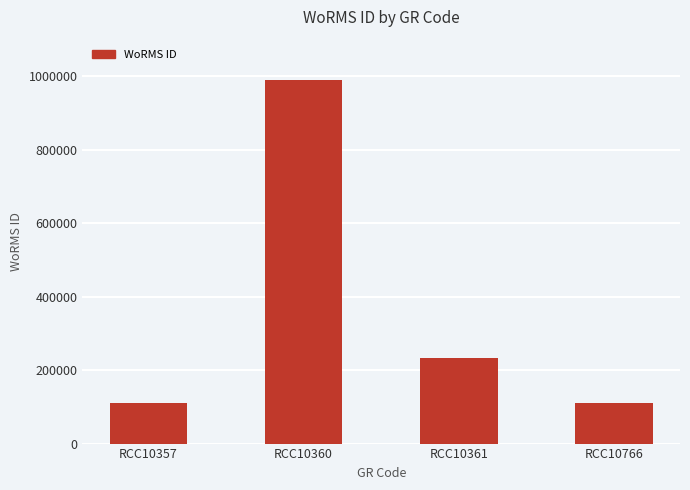

What is the maximum value shown in the chart?

990875